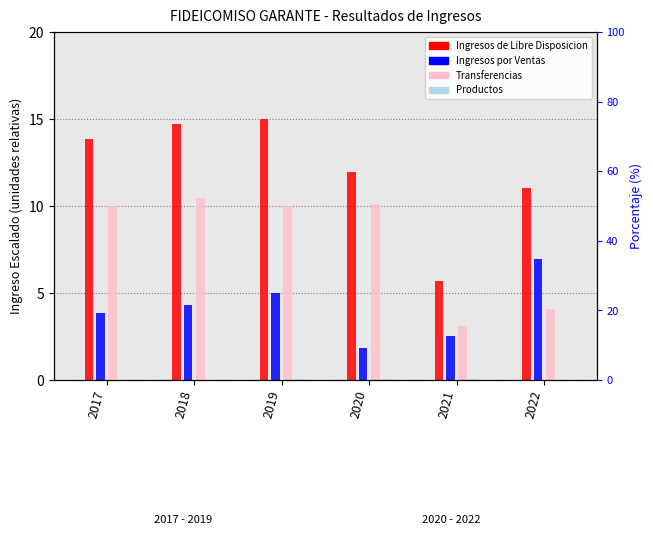

Which series has the largest total across all categories?

Ingresos de Libre Disposicion